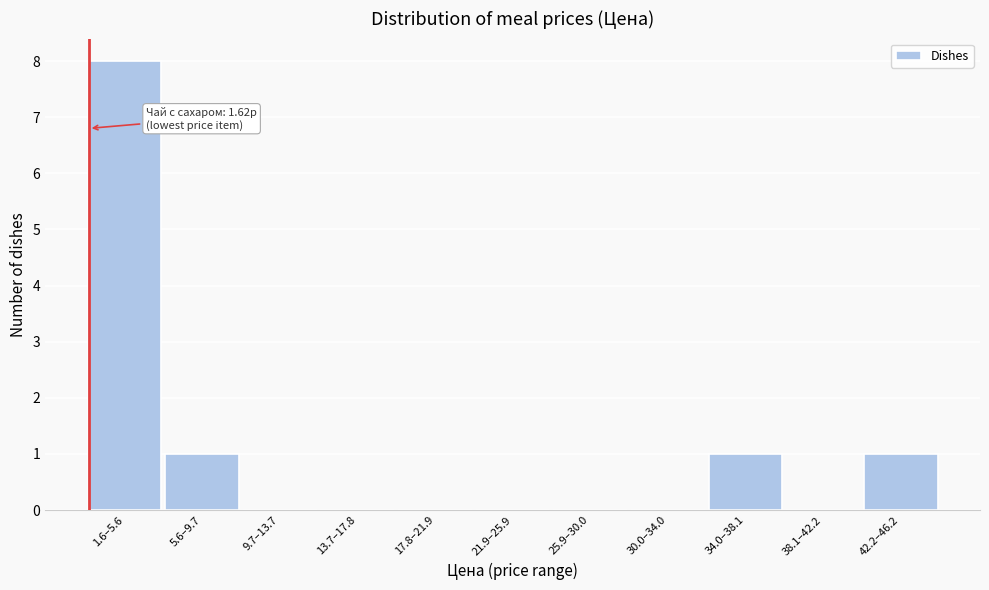

Reading left to right, what are all the values shown in this chart?

1.6–5.6=8	5.6–9.7=1	9.7–13.7=0	13.7–17.8=0	17.8–21.9=0	21.9–25.9=0	25.9–30.0=0	30.0–34.0=0	34.0–38.1=1	38.1–42.2=0	42.2–46.2=1